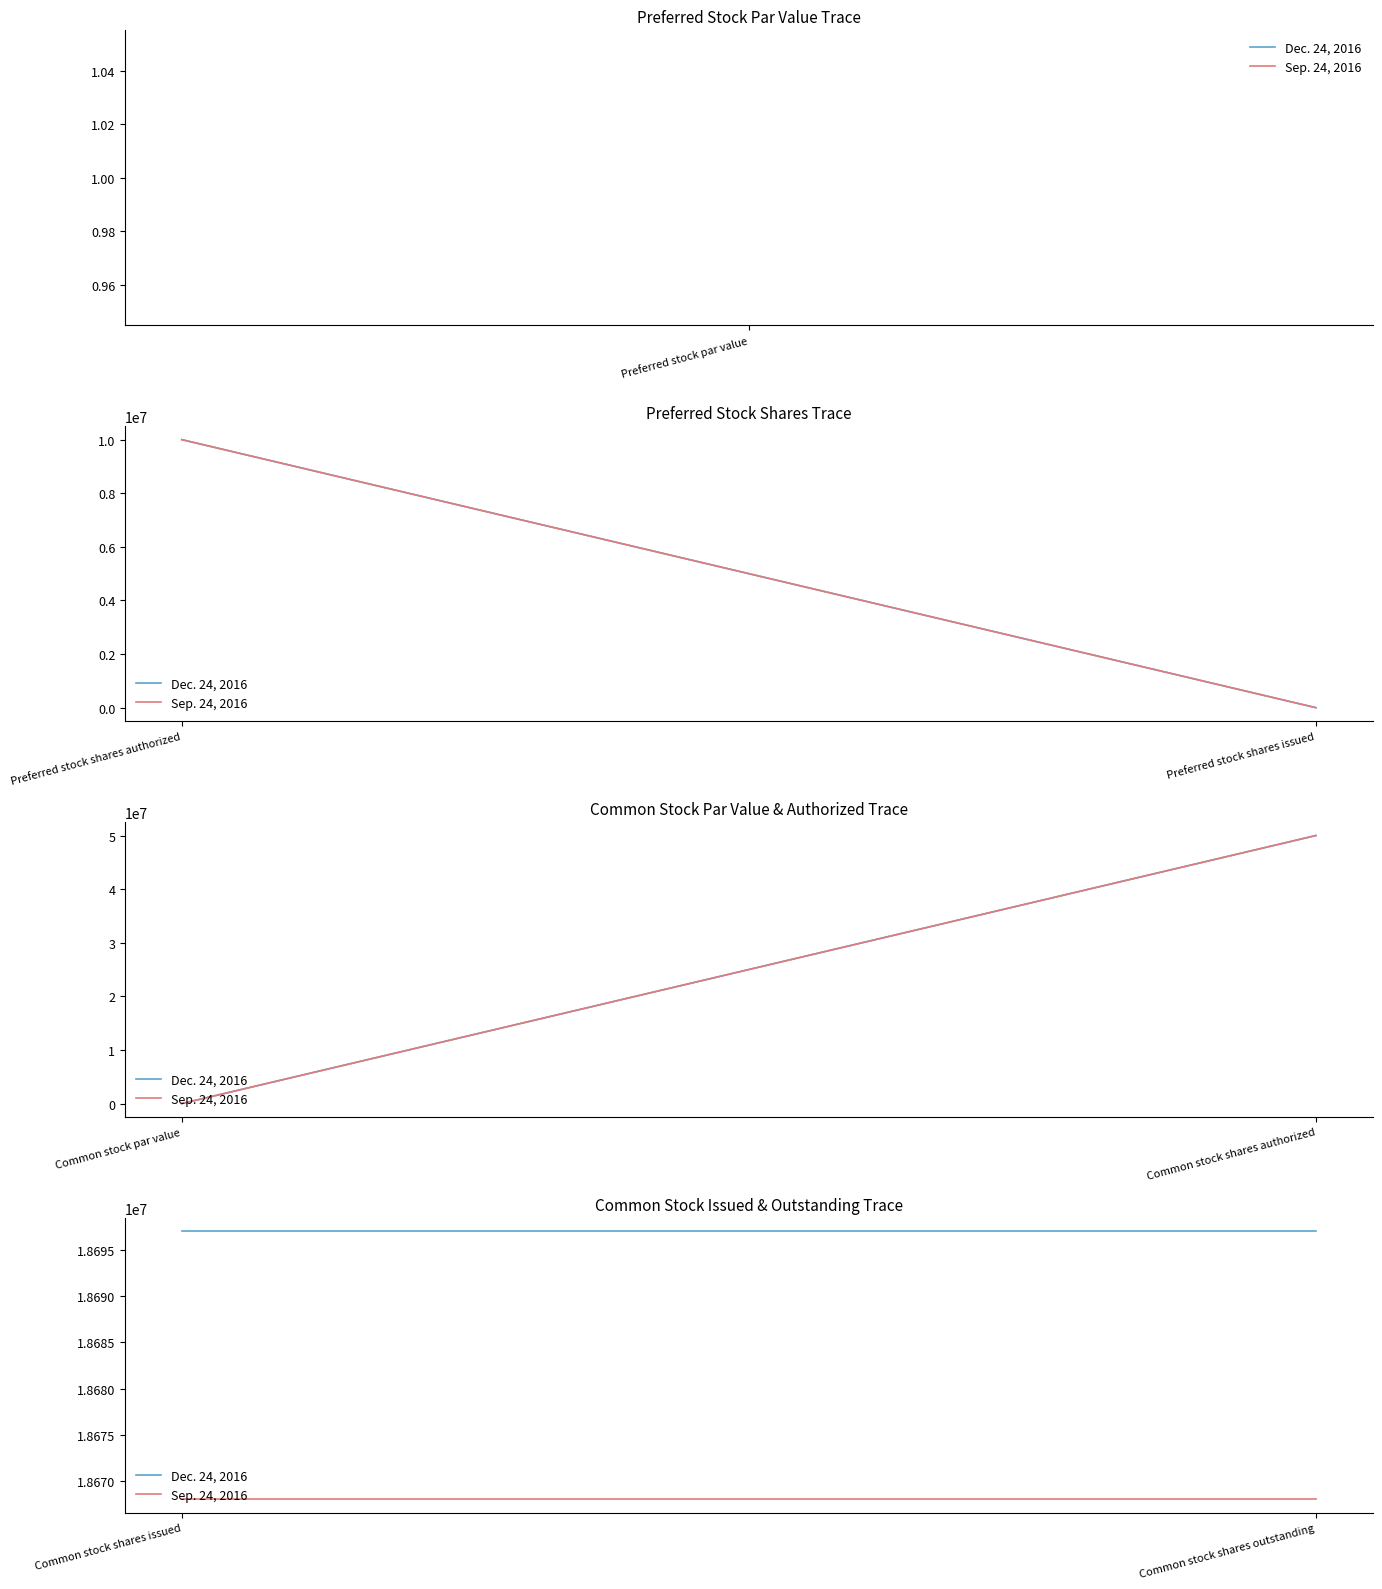

True or false: Sep. 24, 2016 has a value of 18668000 at Common stock shares outstanding.

True